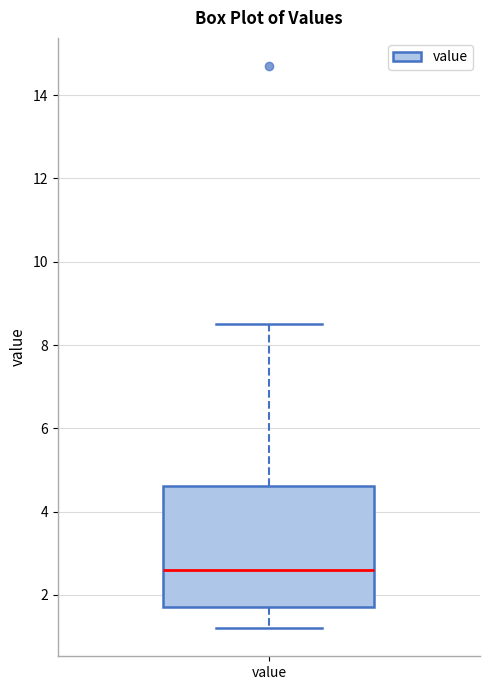

Transcribe this box plot: give where the median line is, the range the box spans, and where the two whiskers end, as read against the y-axis. The values are not printed on the chart, so give them approximately, as read against the axis.

median 2.6, box 1.8 to 4.6, whiskers 1.2 to 8.6